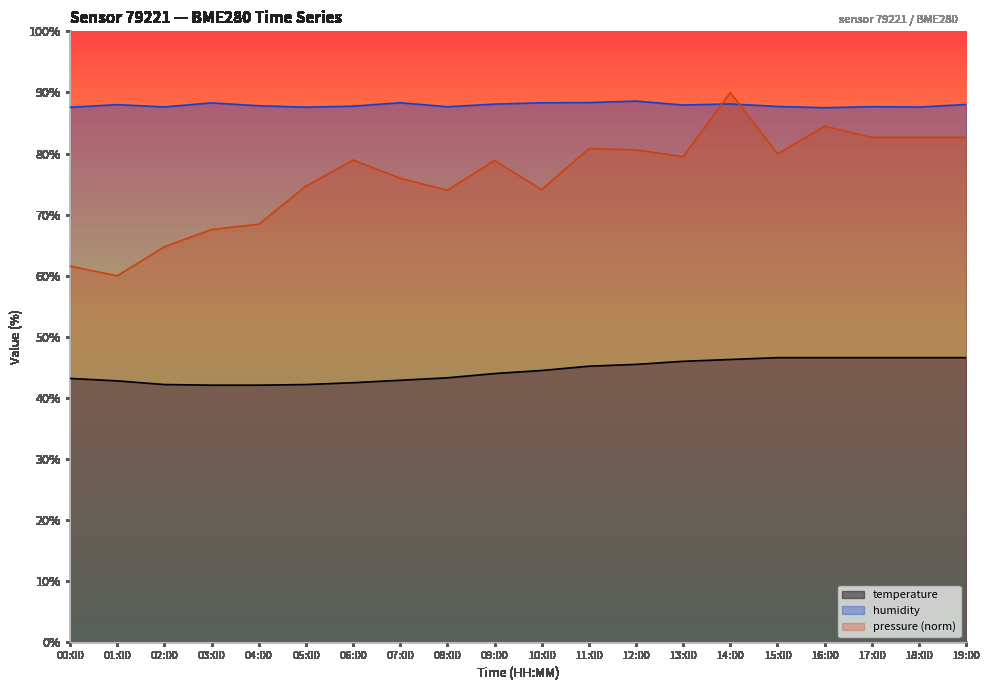

Which series ends up on top after the final intersection of humidity and pressure_norm?

humidity